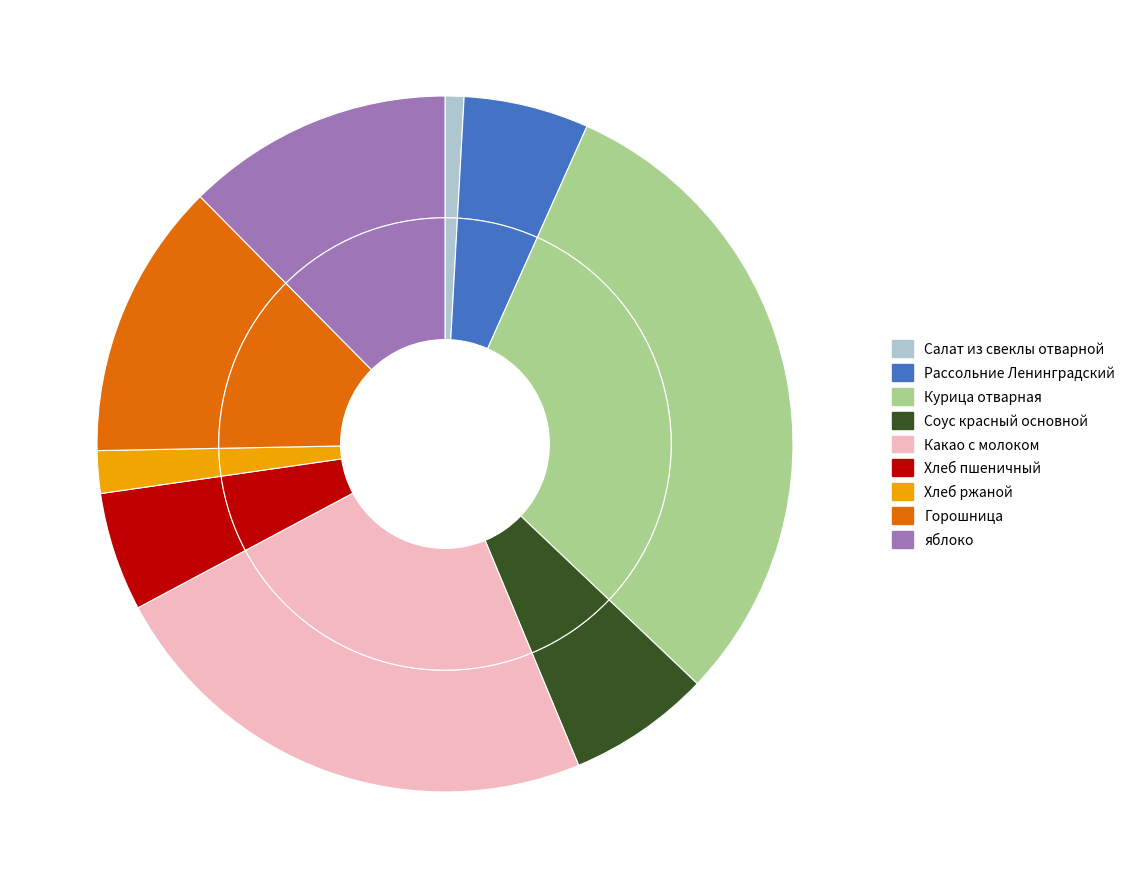

Which category has the biggest portion of the pie?

Курица отварная